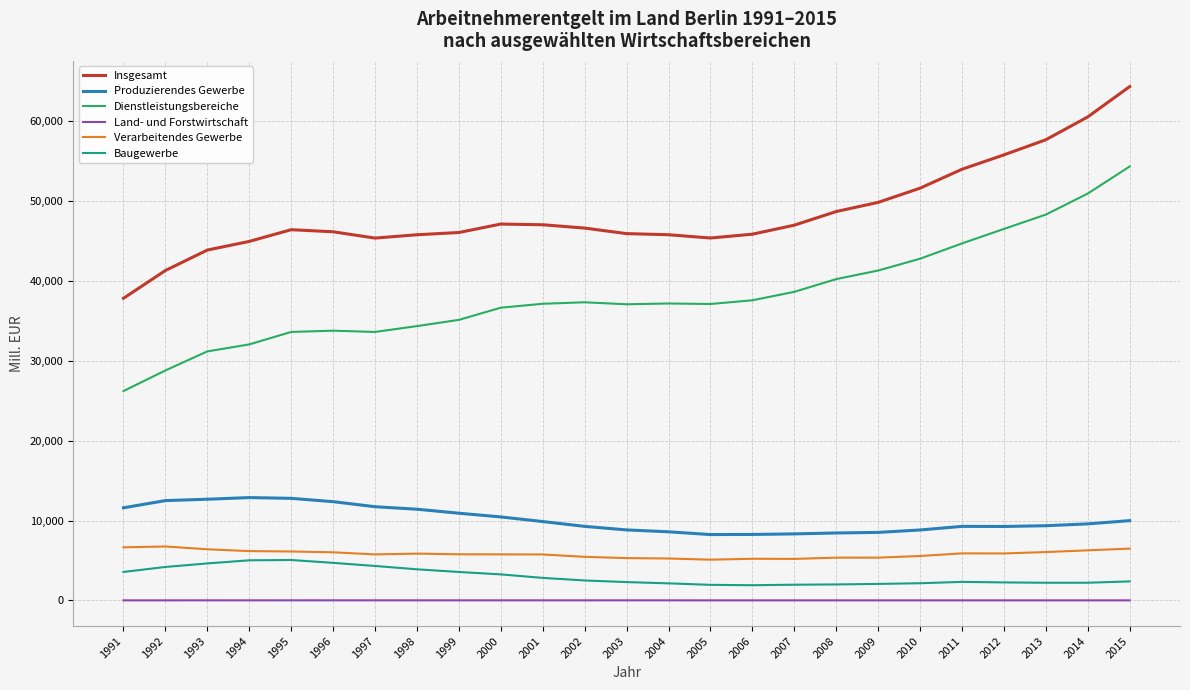

What is the sum of all Insgesamt values?

1211375.0